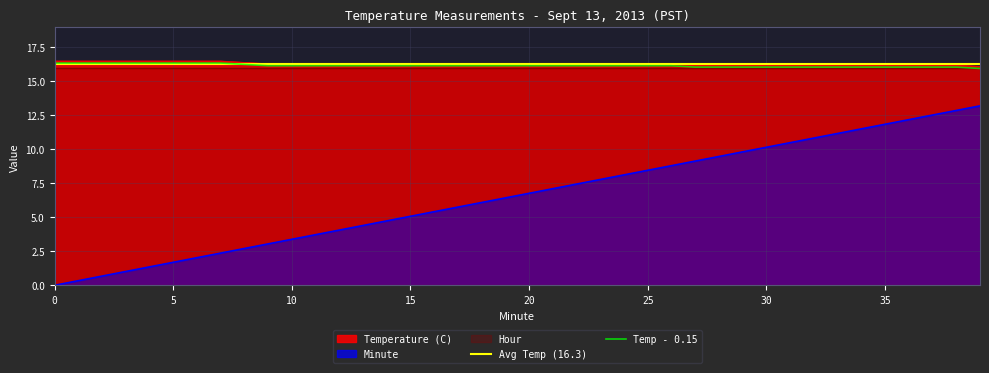

Reading left to right, what are all the values shown in this chart?

Temperature (C): 16.4	16.4	16.4	16.4	16.4	16.4	16.4	16.4	16.2	16.2	16.2	16.2	16.2	16.2	16.2	16.2	16.2	16.2	16.2	16.2	16.2	16.2	16.2	16.2	16.2	16.2	16.2	16.1	16.1	16.1	16.1	16.1	16.1	16.1	16.1	16.1	16.1	16.1	16.1	16.0
Minute: 0.0	0.3	0.7	1.0	1.4	1.7	2.0	2.4	2.7	3.0	3.4	3.7	4.1	4.4	4.7	5.1	5.4	5.8	6.1	6.4	6.8	7.1	7.4	7.8	8.1	8.5	8.8	9.1	9.5	9.8	10.2	10.5	10.8	11.2	11.5	11.8	12.2	12.5	12.9	13.2